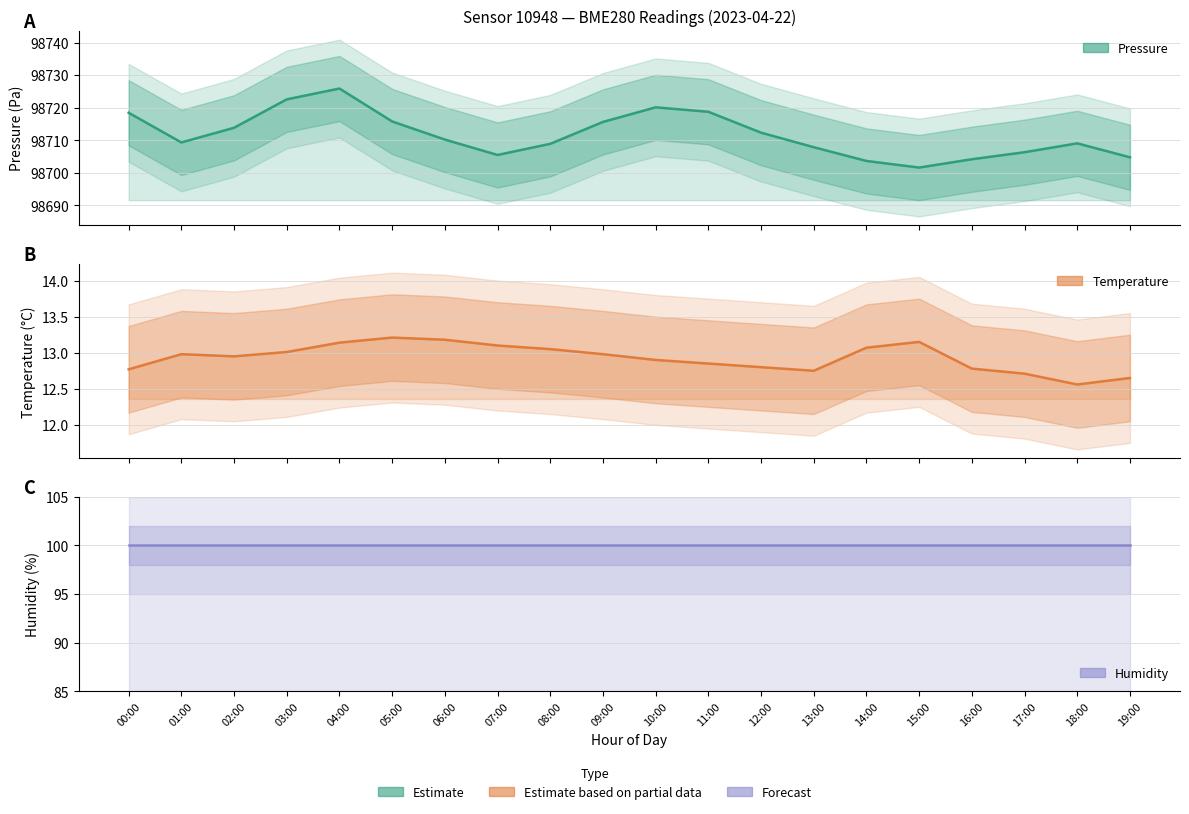

What is the approximate value of Temperature (°C) at 02:00?

12.9